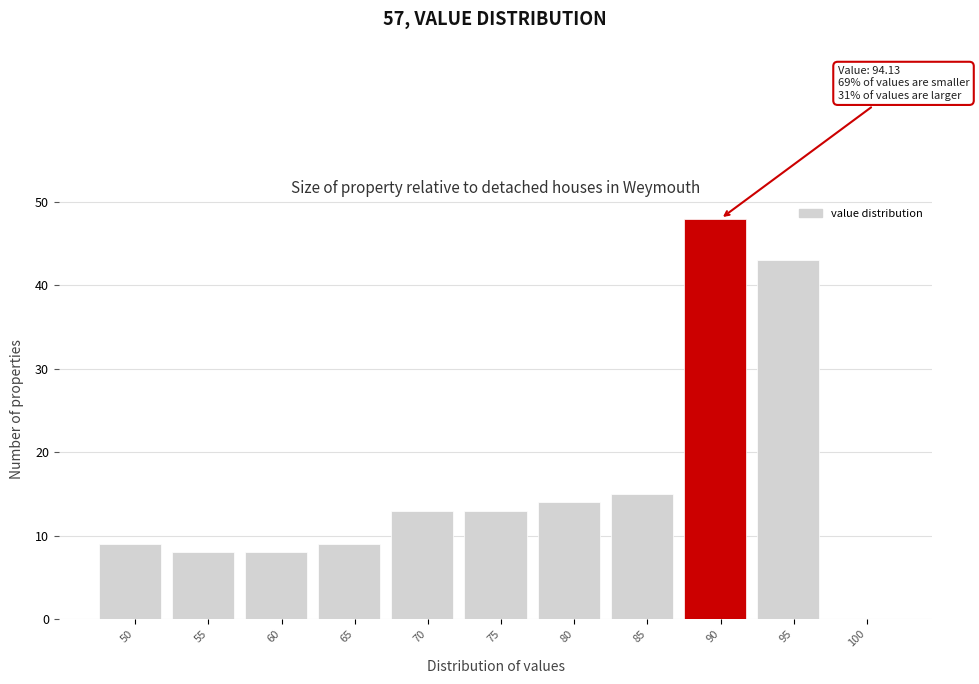

Reading left to right, transcribe all the data shown in this chart.

50=9	55=8	60=8	65=9	70=13	75=13	80=14	85=15	90=48	95=43	100=0